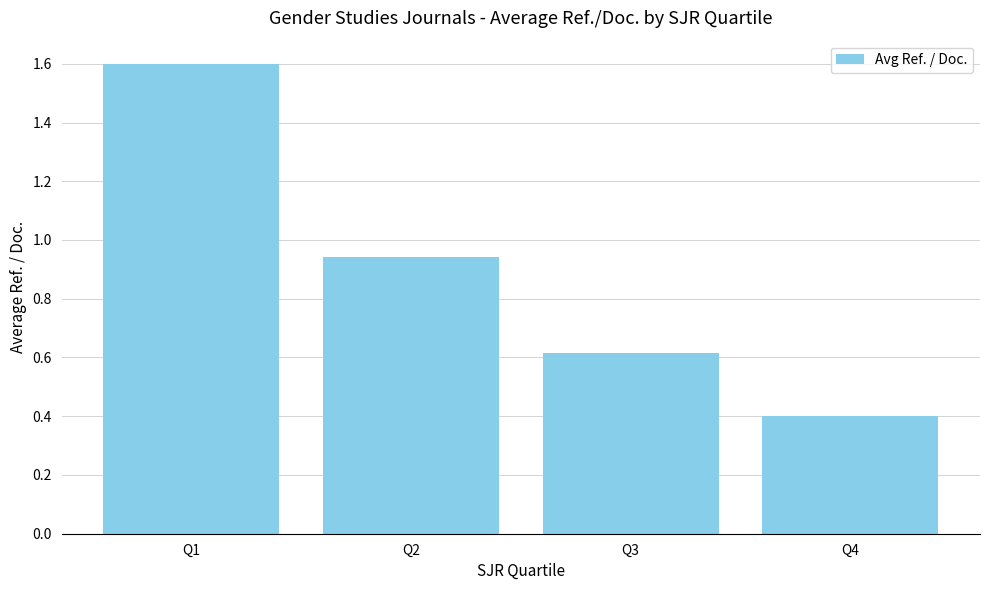

What is the value of the 1st bar from the left?

1.6